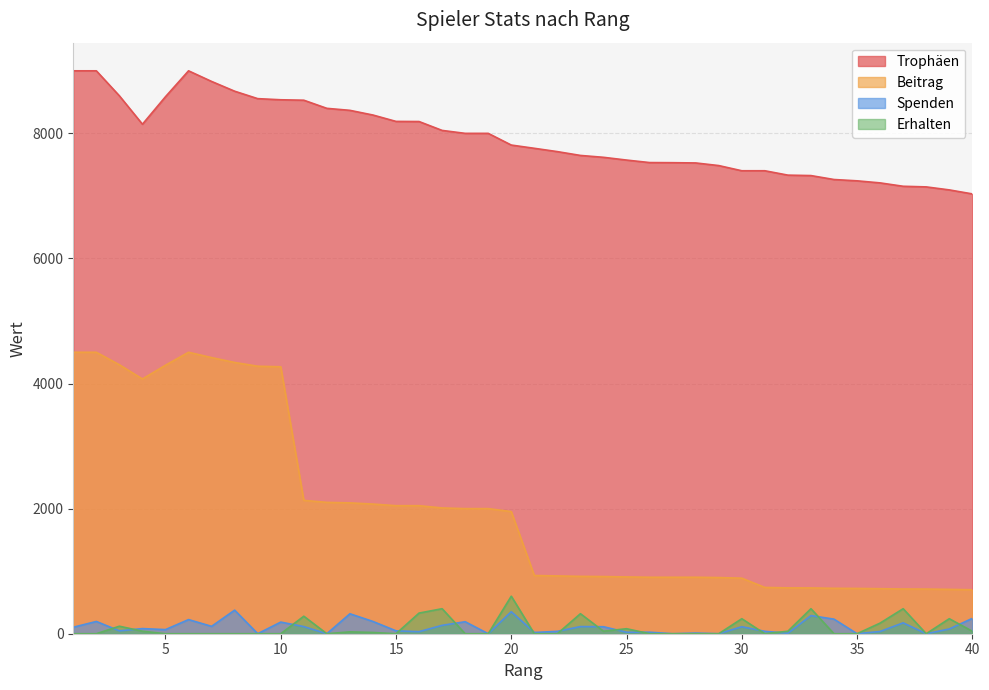

Where is the first local minimum for Spenden?

3